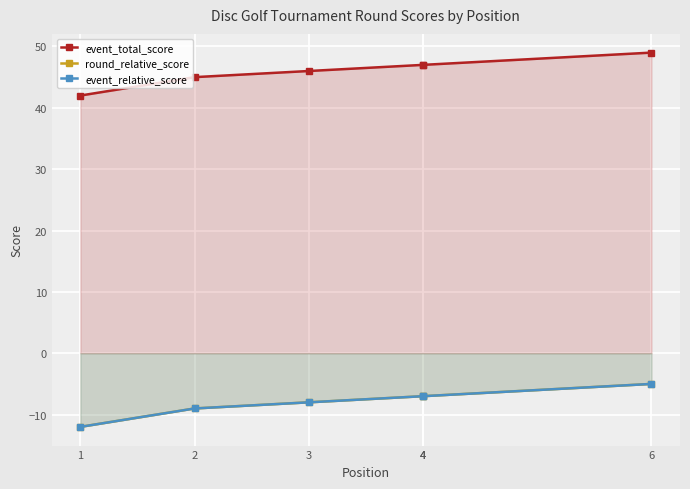

True or false: event_total_score and event_relative_score cross at least once.

False